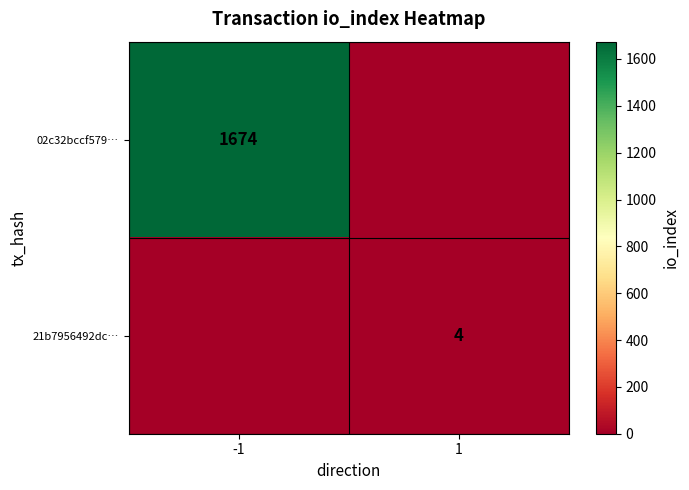

The 02c32bccf579… series shows 1674 at -1. True or false?

True